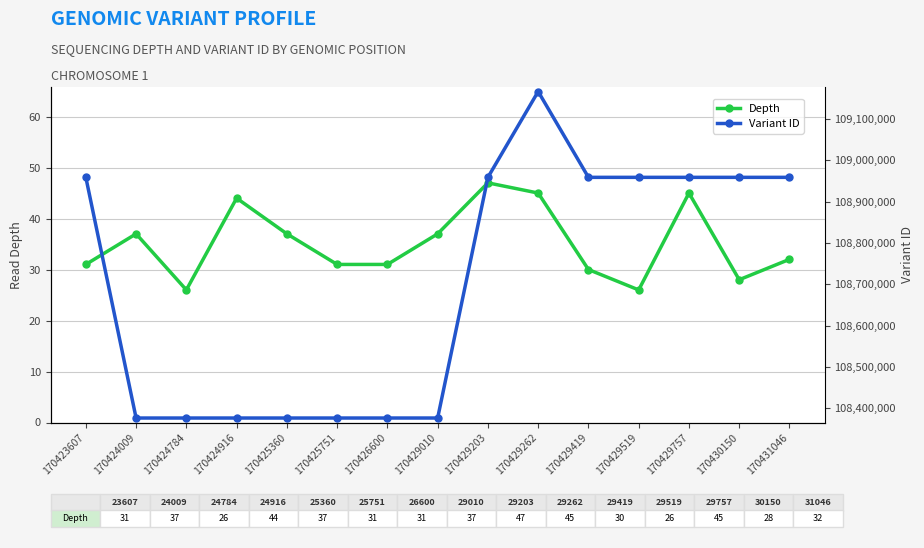

List the labels in order of Variant ID value, smallest first.

170424009, 170424784, 170424916, 170425360, 170425751, 170426600, 170429010, 170423607, 170429203, 170429419, 170429519, 170429757, 170430150, 170431046, 170429262